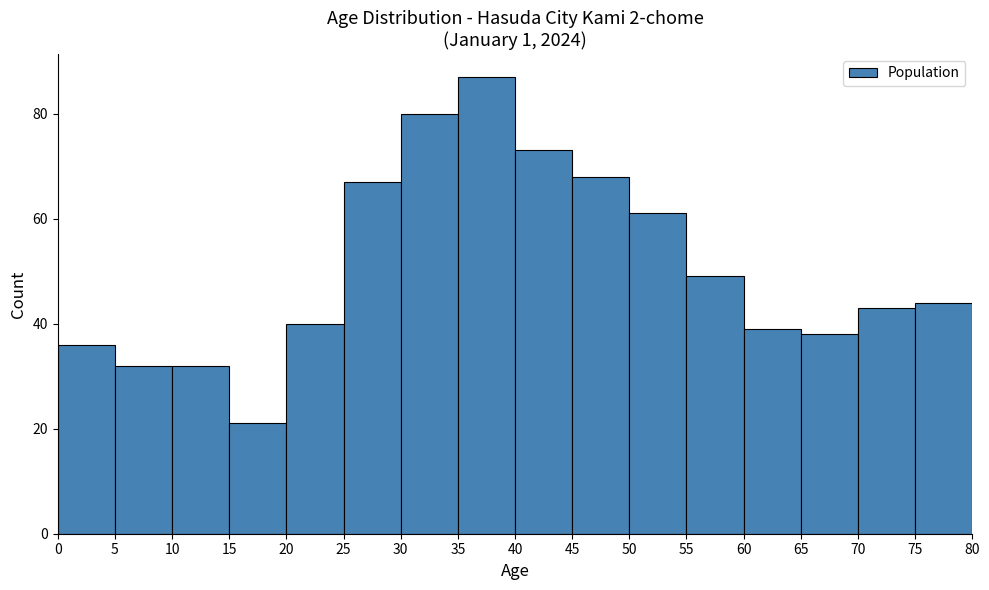

What is the height of the bar covering 70 to 75 on the x-axis? The values are not printed on the chart, so give them approximately, as read against the axis.

44